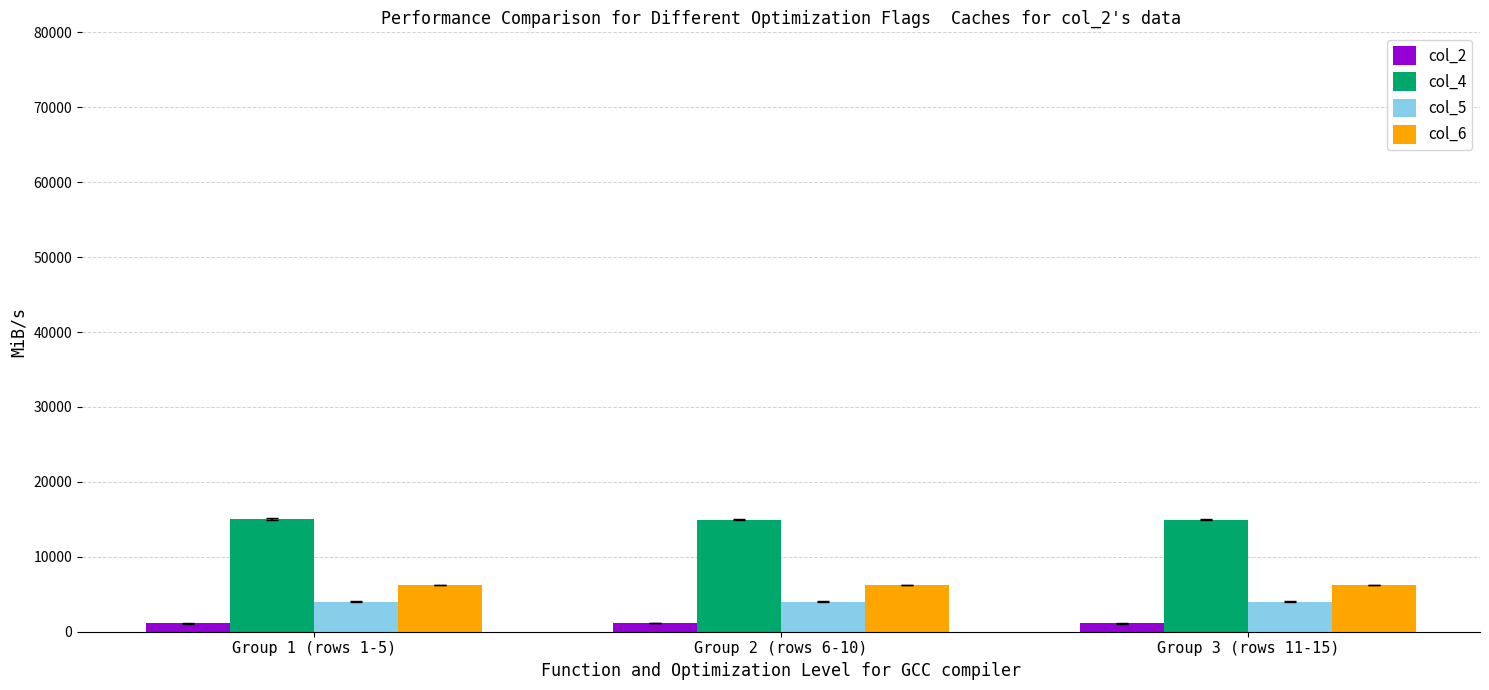

What is the average value of the col_6 series?

6208.0